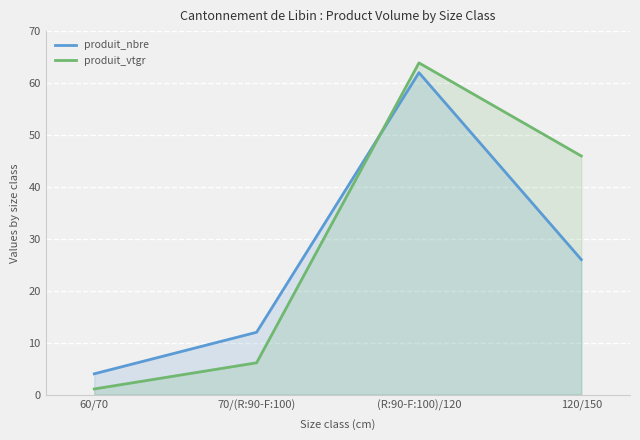

True or false: produit_nbre and produit_vtgr intersect in this chart.

True